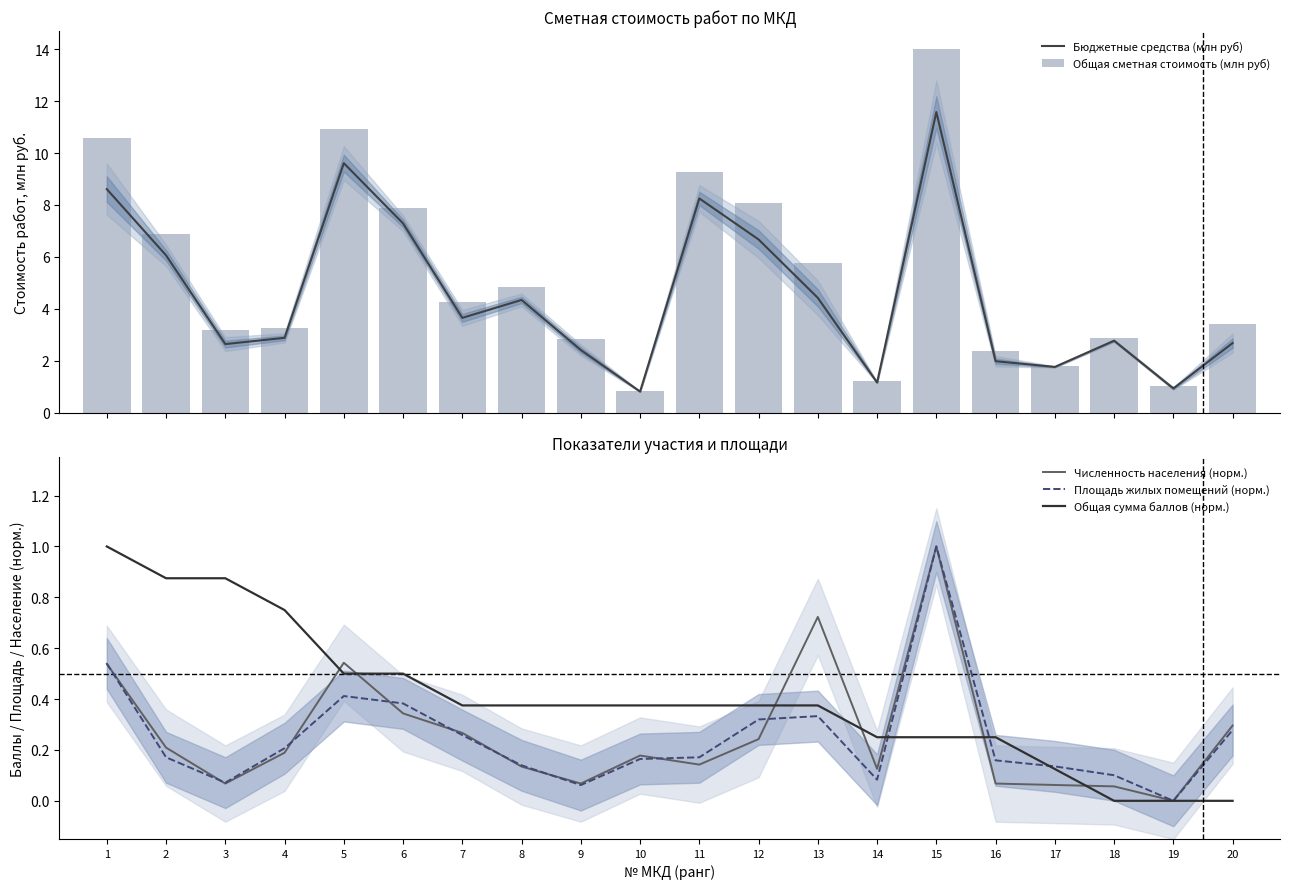

At which label does Площадь жилых помещений (норм.) reach its minimum?

19